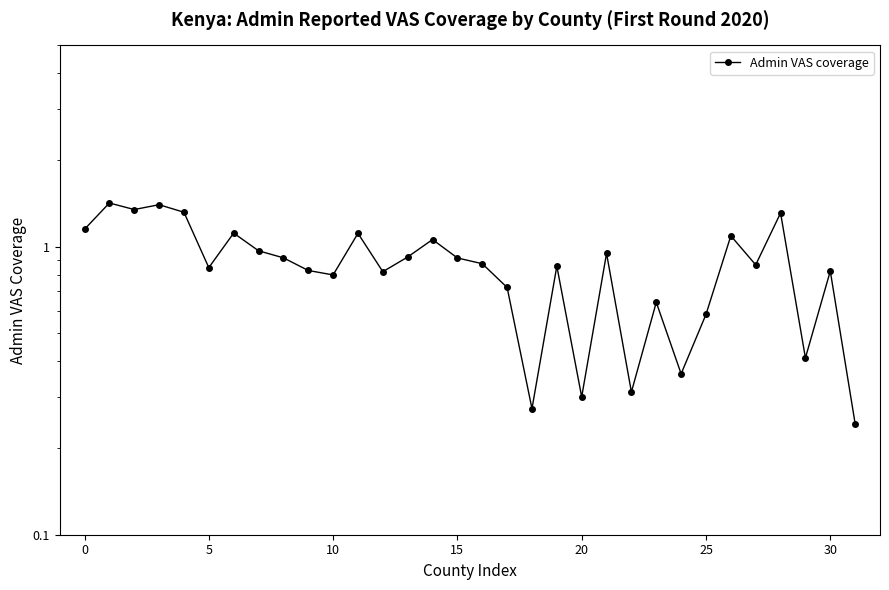

Which has a higher value, 18 or 30?

30